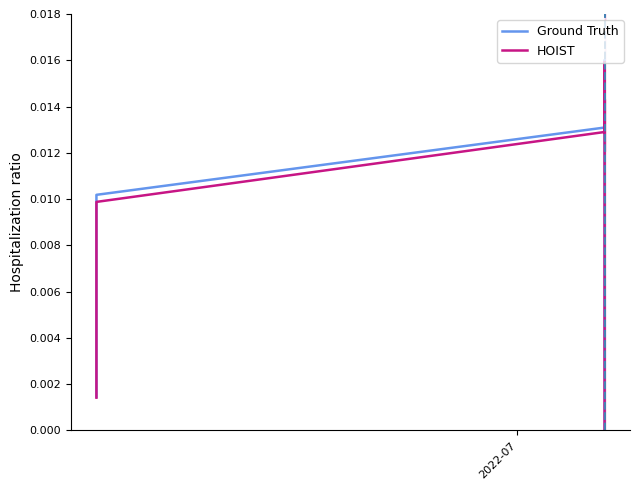

In HOIST, how many points are higher than both neighbors (excluding endpoints)?

1